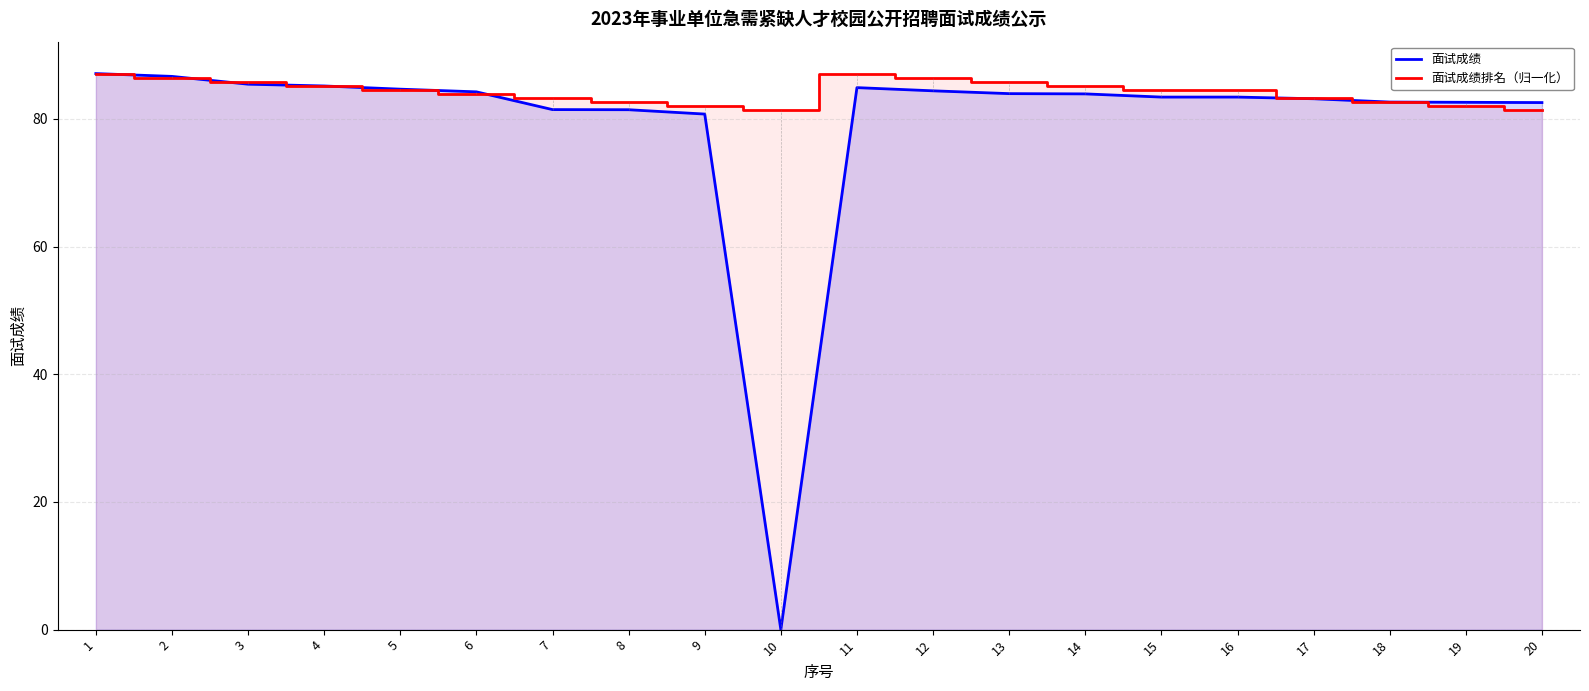

At which category does 面试成绩排名（归一化） reach its first local valley?

10